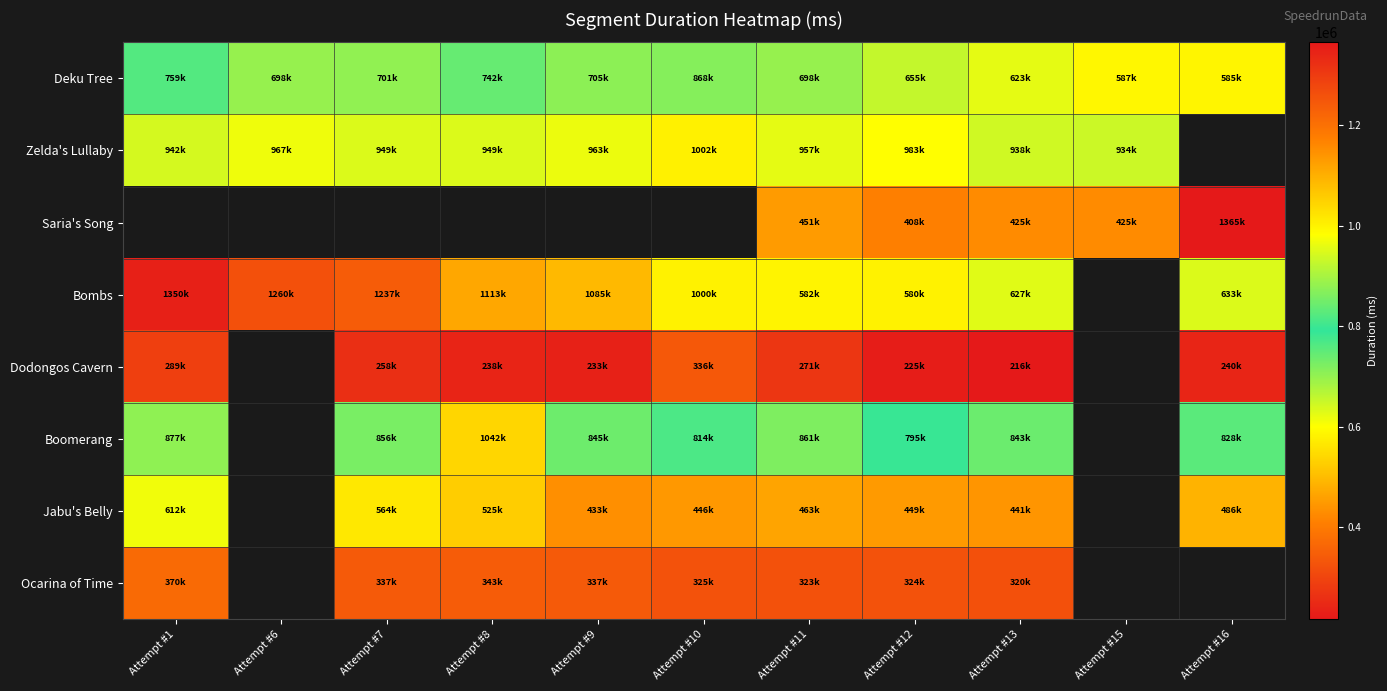

Is it true that Bombs equals 615850.0 at Attempt #9?

False